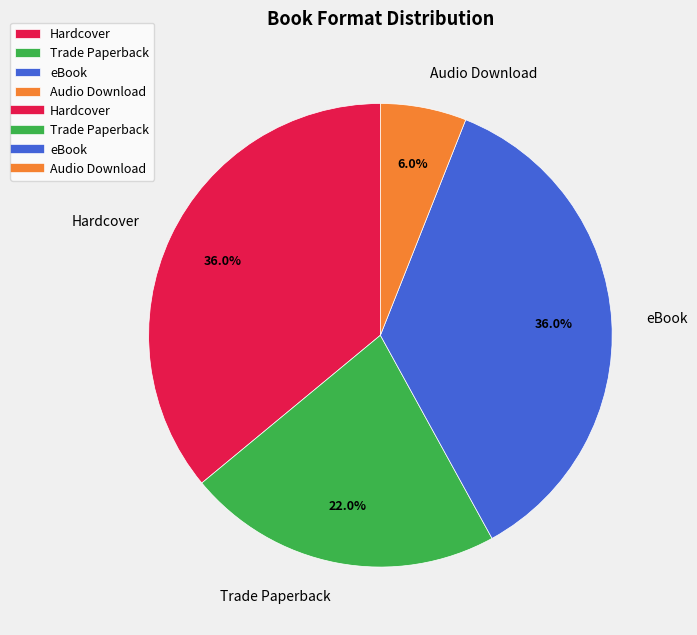

Which category has the smallest portion of the pie?

Audio Download